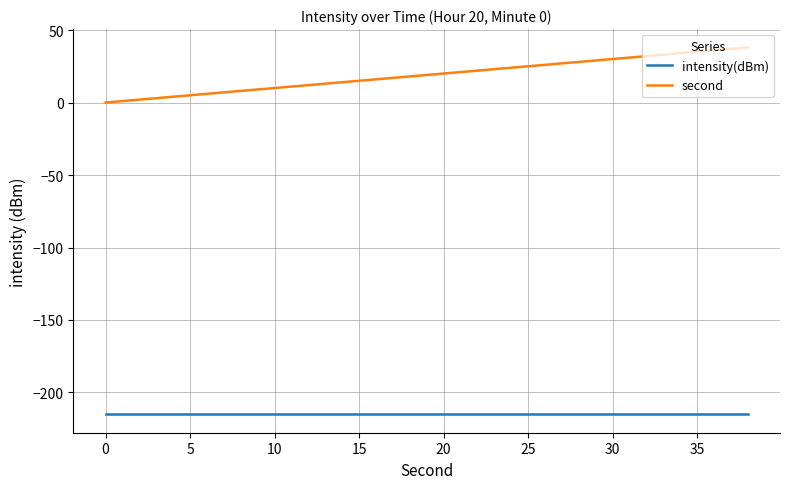

Does the chart have visible grid lines?

Yes